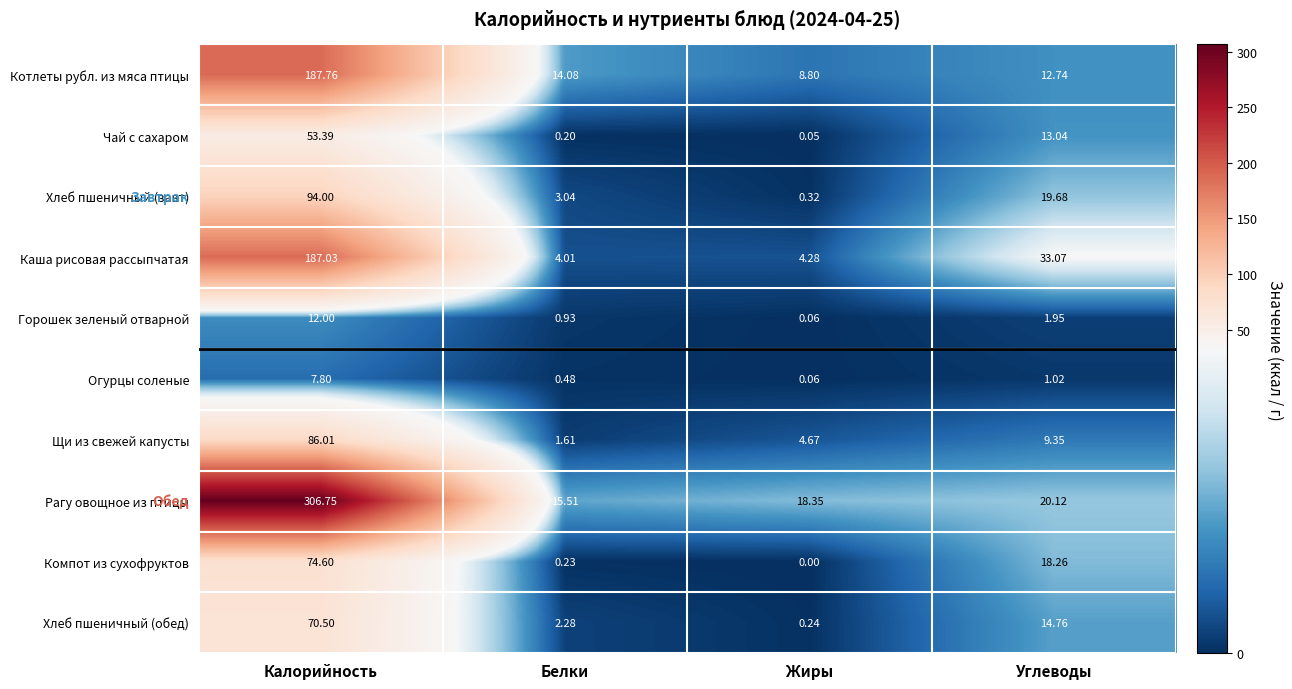

Which series has the largest total across all categories?

Рагу овощное из птицы